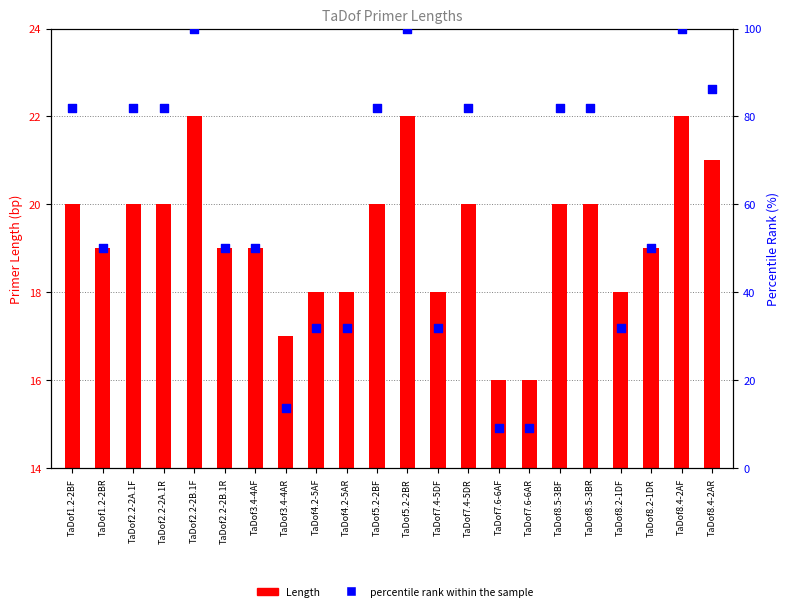

What are all the series names shown in the legend?

Length, percentile rank within the sample